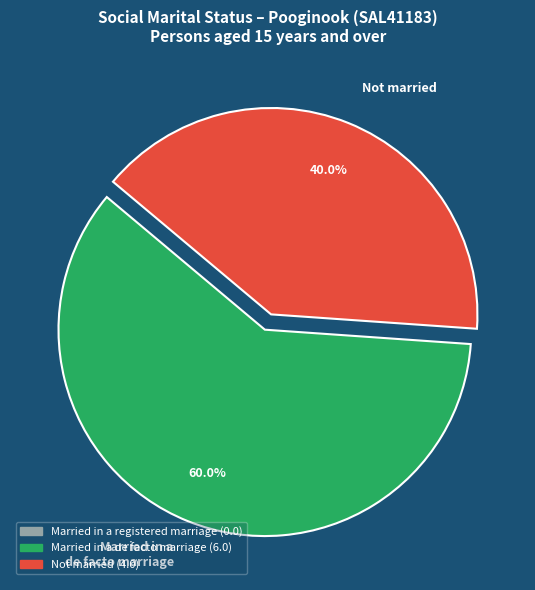

Does Not married represent more than half of the total?

No